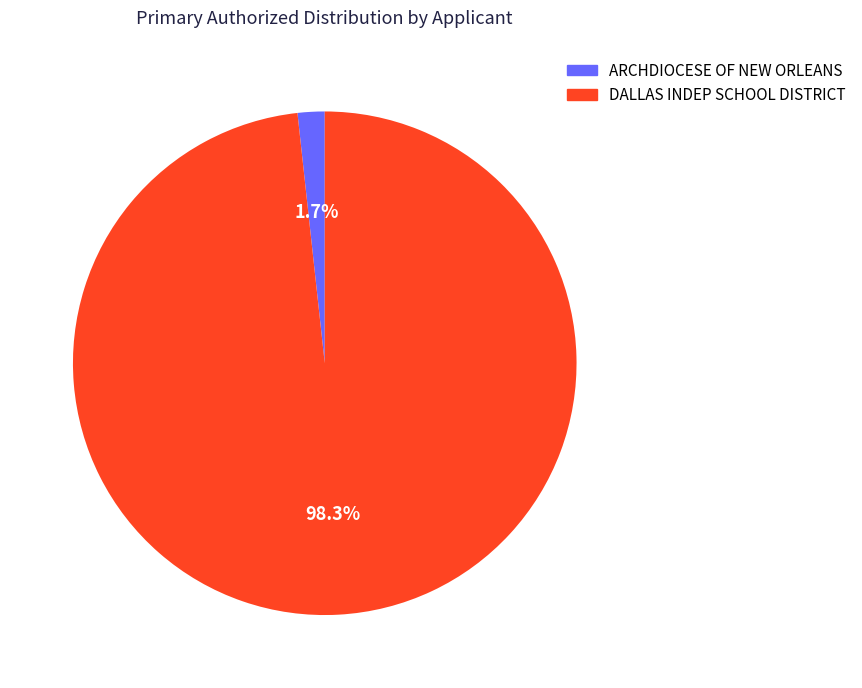

The DALLAS INDEP SCHOOL DISTRICT slice represents 84% of the pie. True or false?

False